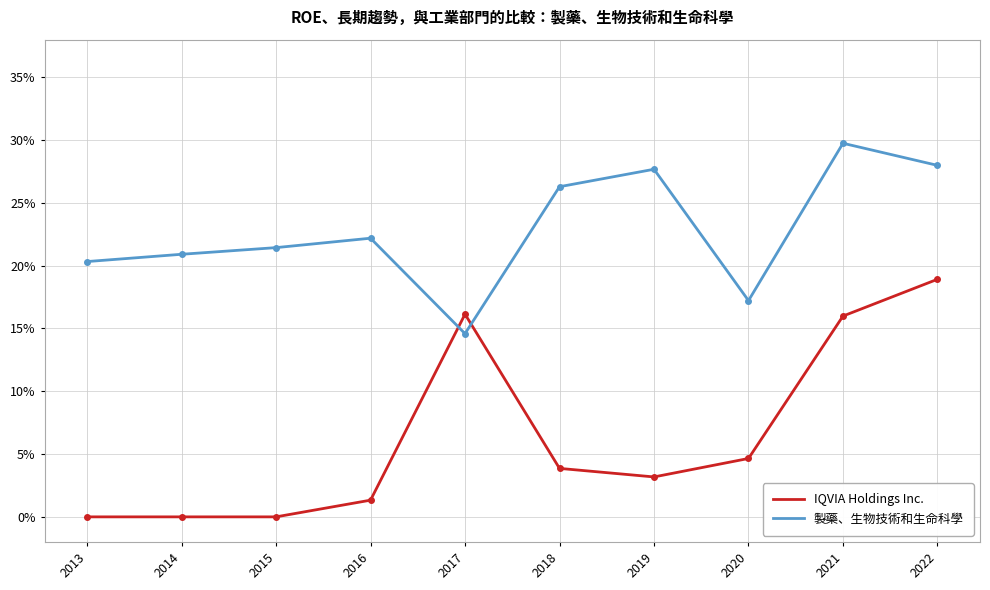

Does the chart display data point markers on the line(s)?

No